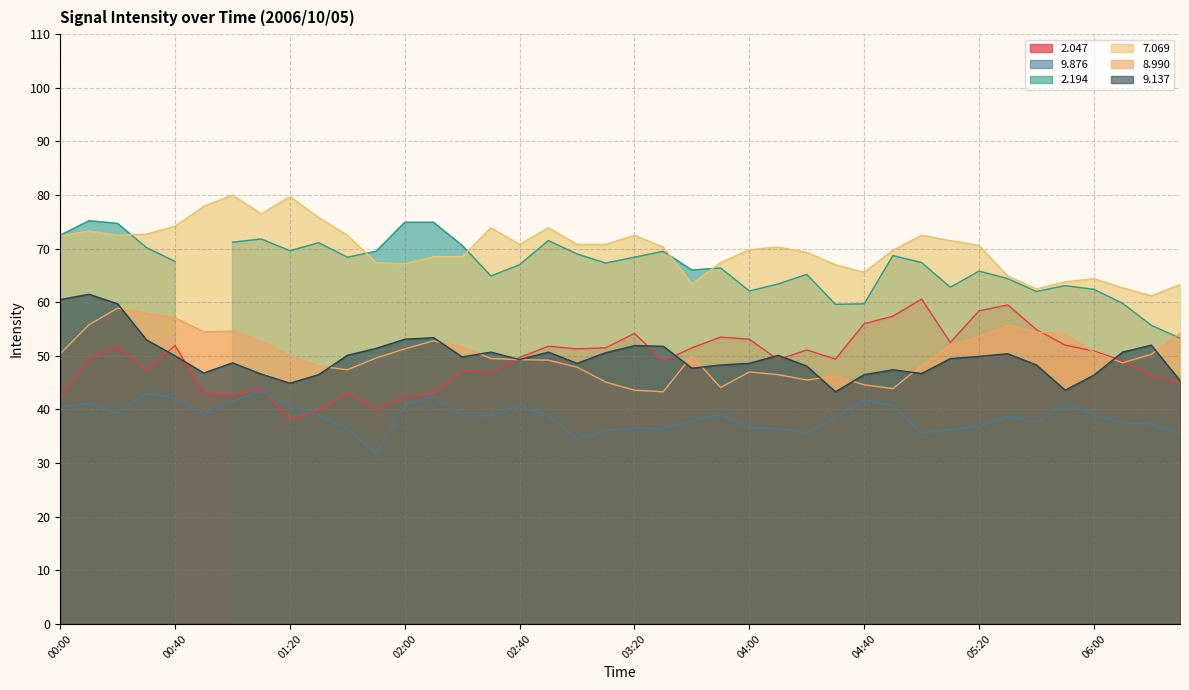

What is the greatest value displayed?

80.0